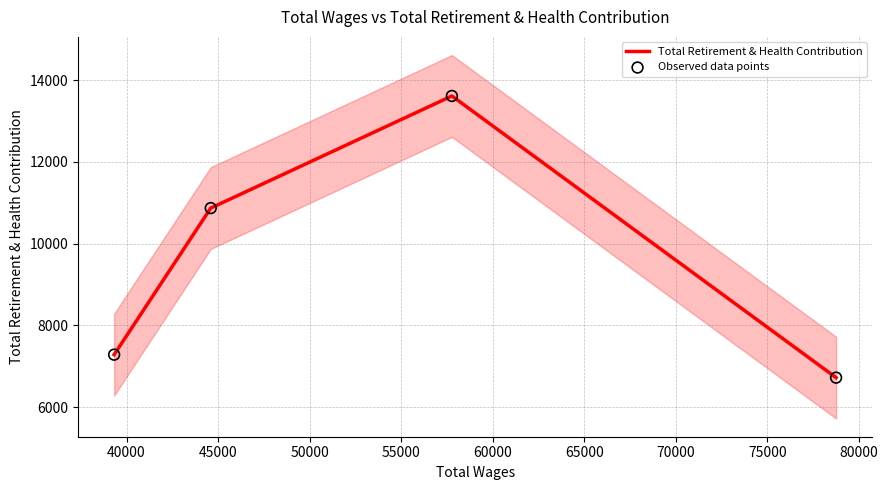

Which series reaches the minimum Y coordinate?

Total Retirement & Health Contribution